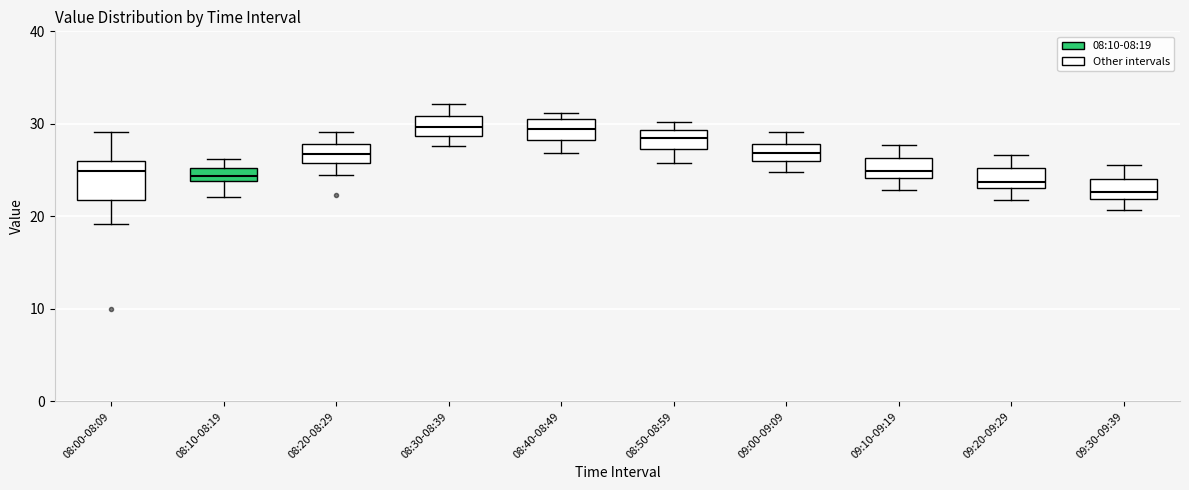

Where is the lower edge of the box for 09:30-09:39 on the y-axis? The values are not printed on the chart, so give them approximately, as read against the axis.

22